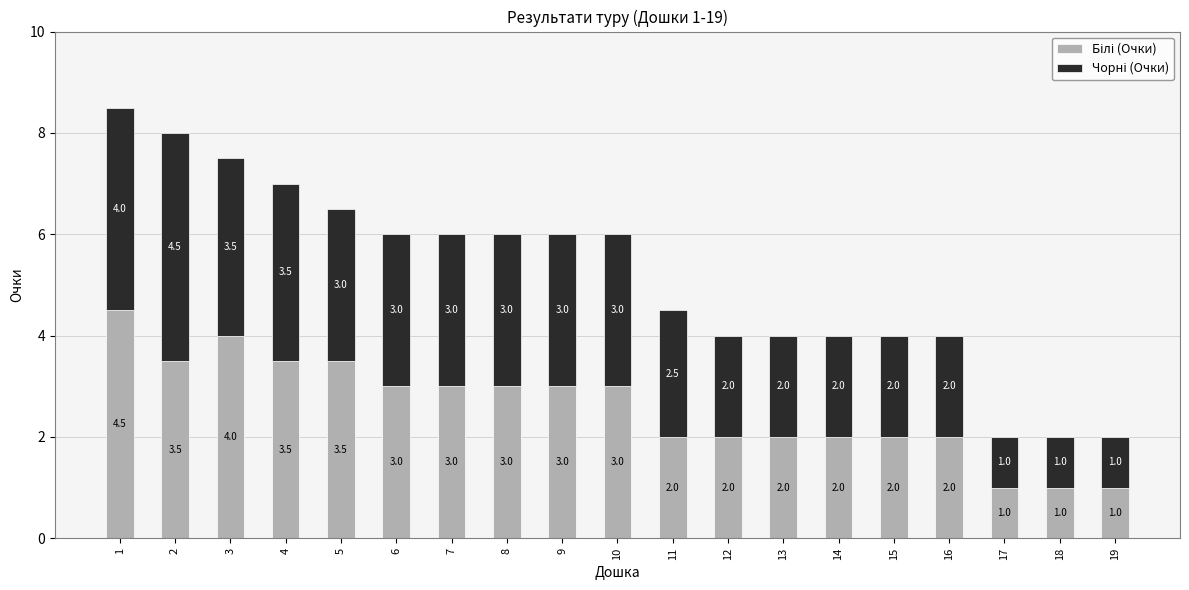

What is the total value across all series at 8?

6.0